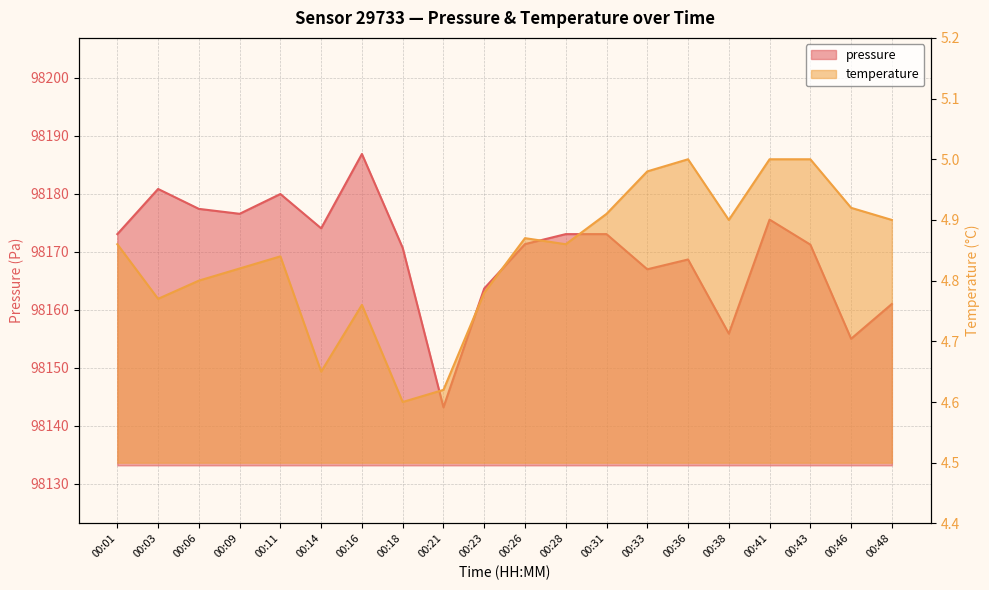

What is the sum of all pressure values?

1963397.7